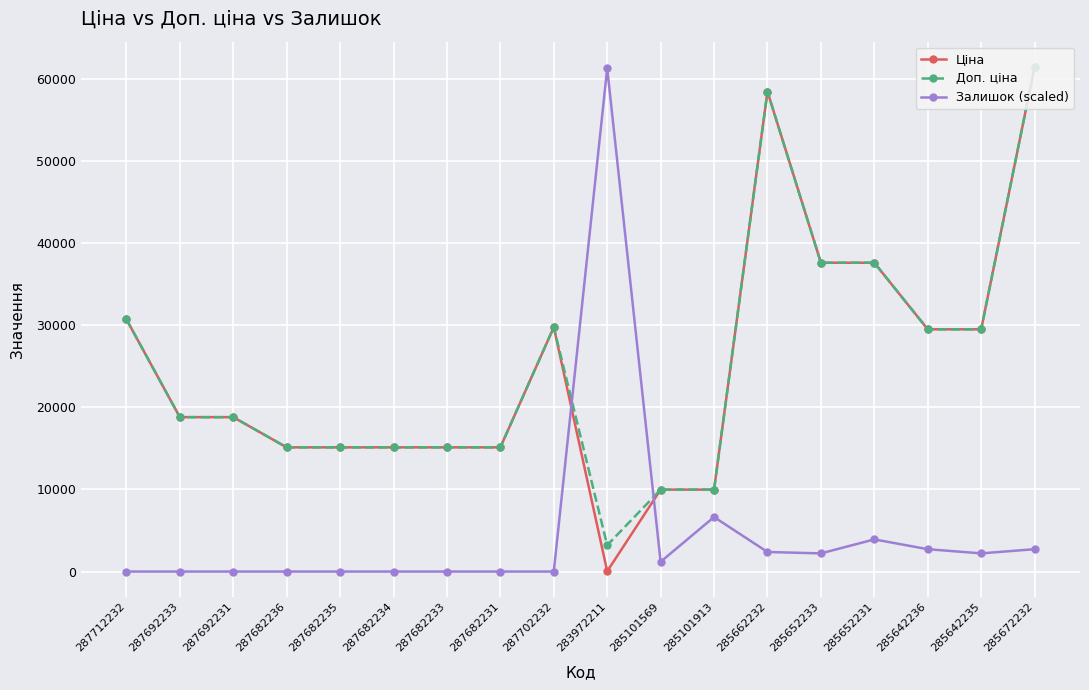

Does the chart display data point markers on the line(s)?

Yes